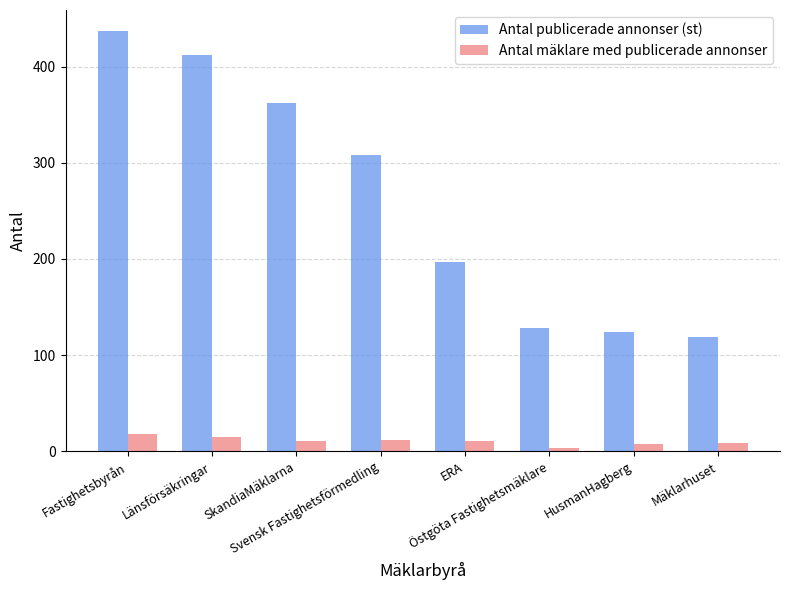

What position from the right is SkandiaMäklarna?

6